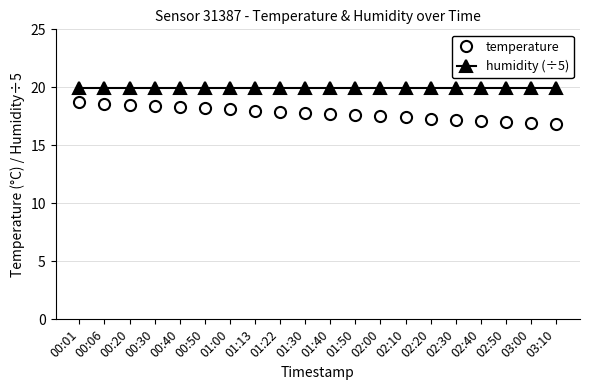

The value of humidity (÷5) at 01:22 is 20.0. True or false?

True